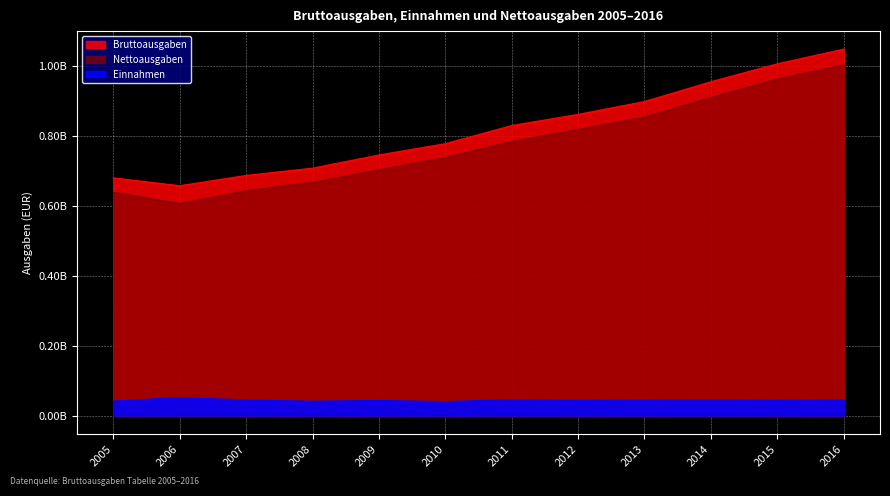

Is it true that Bruttoausgaben equals 1005369341 at 2015?

True